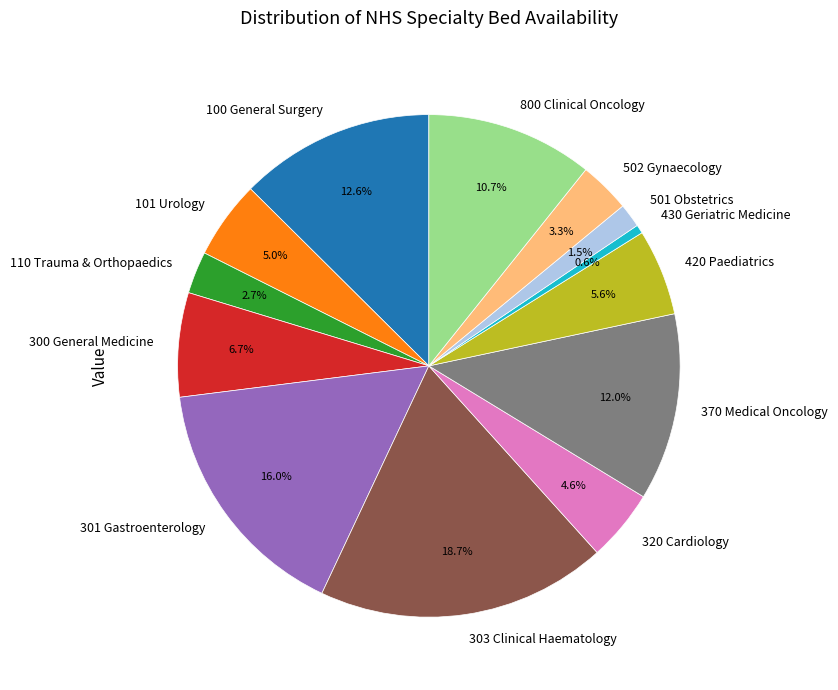

Combined, do 320 Cardiology and 501 Obstetrics account for over 50%?

No